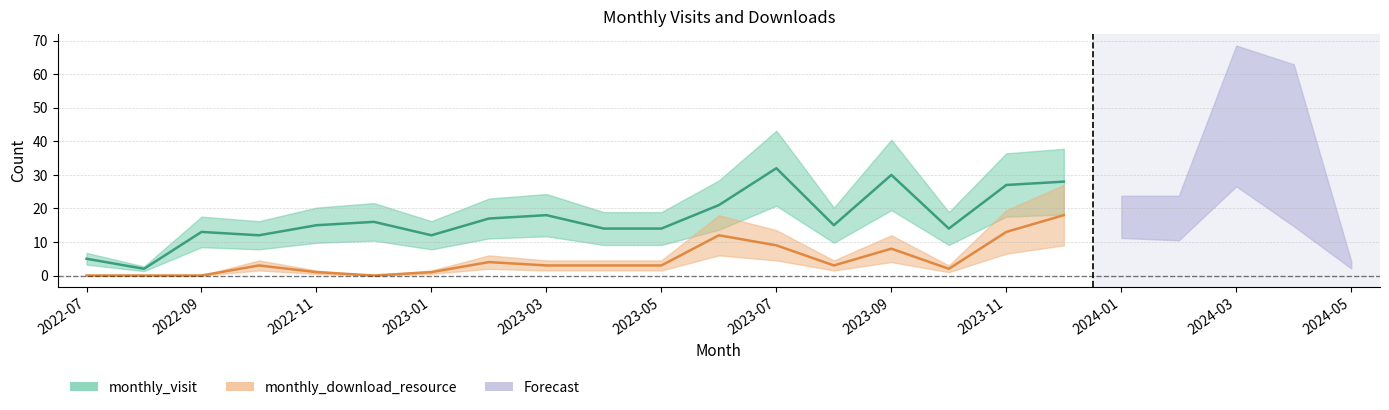

Is it true that monthly_download_resource equals 0 at 2022-09?

True